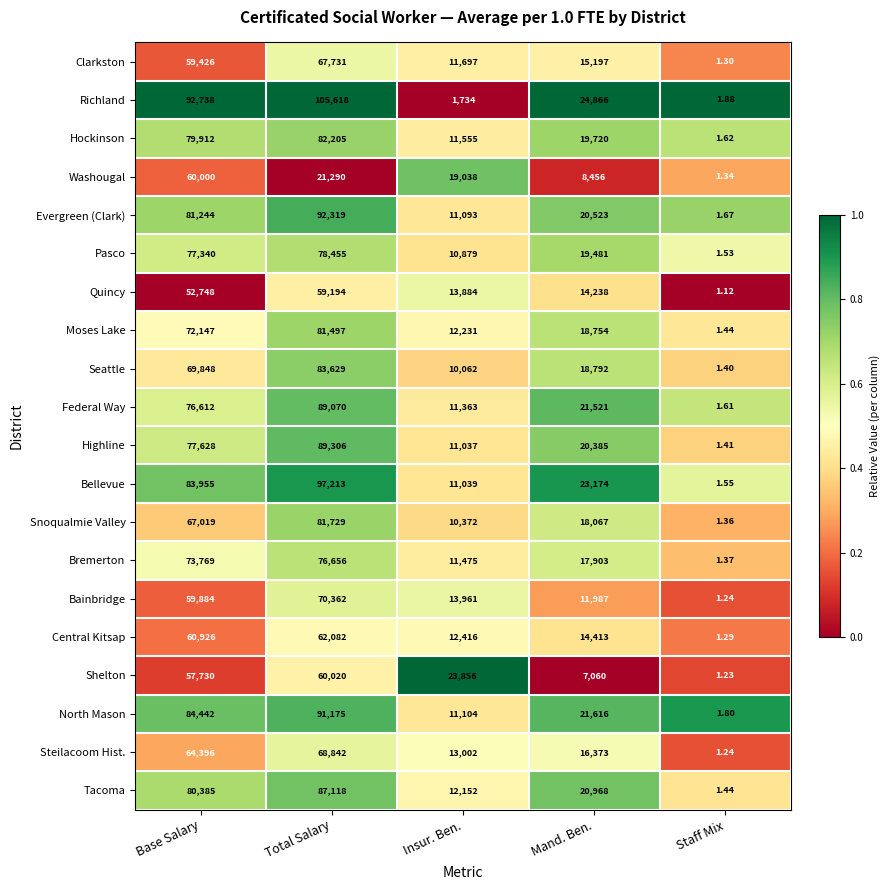

Which series has the widest spread of values?

Richland